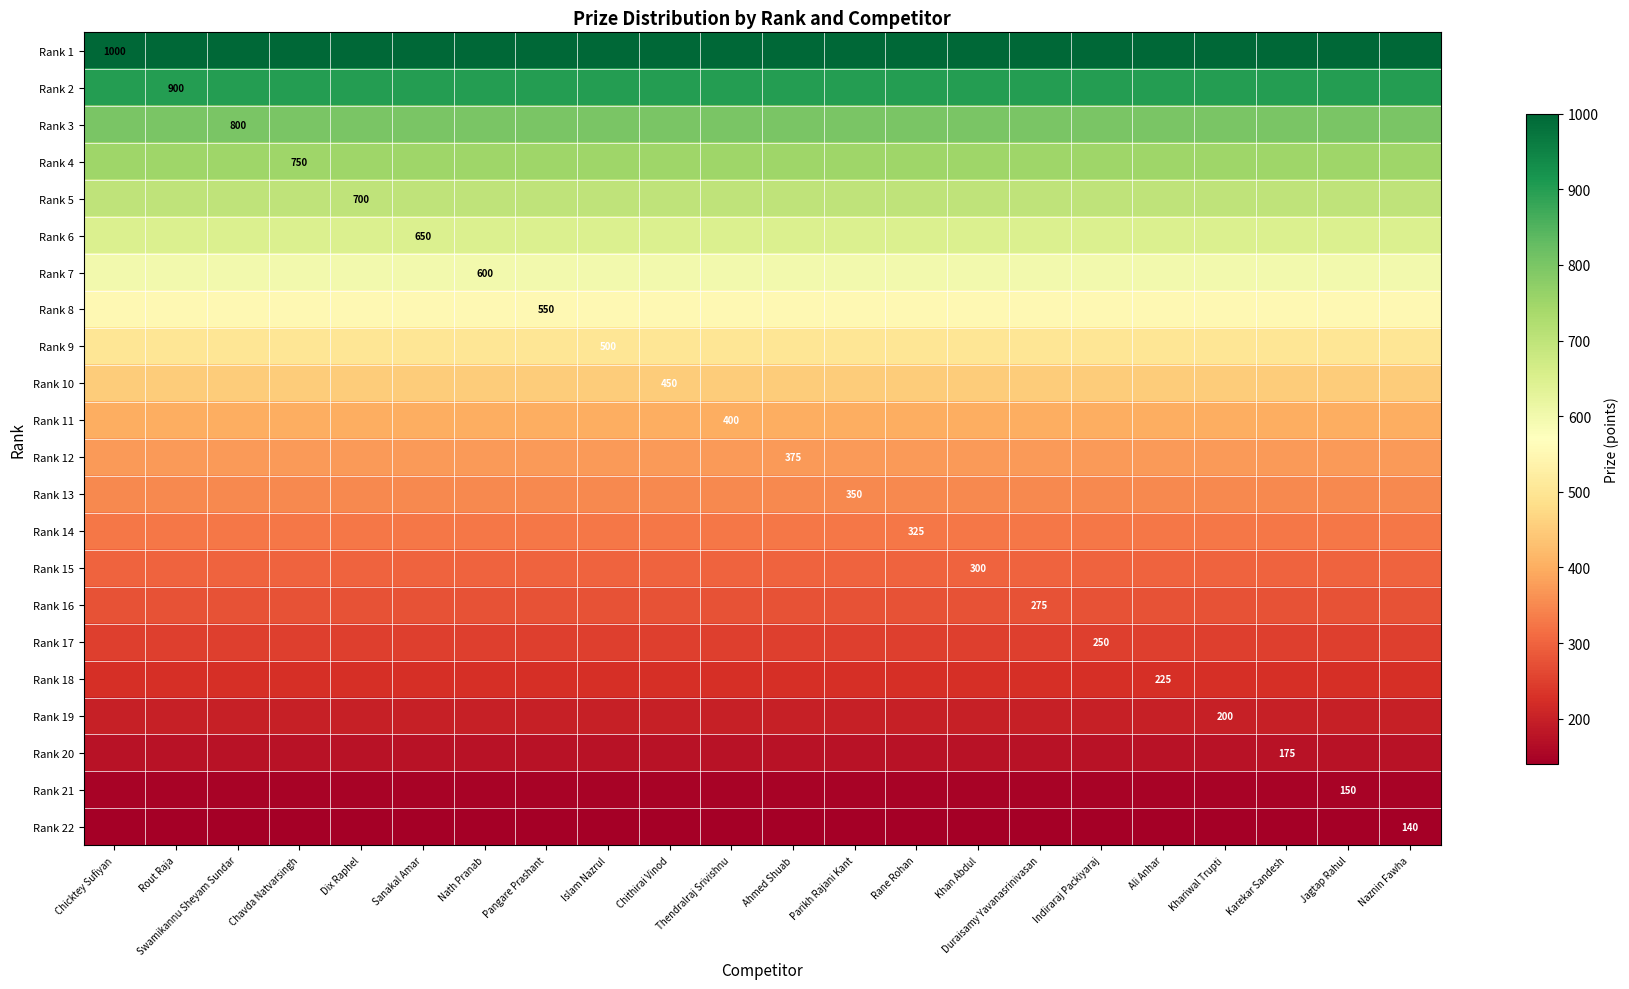

At how many categories does at least one series exceed 809?

22